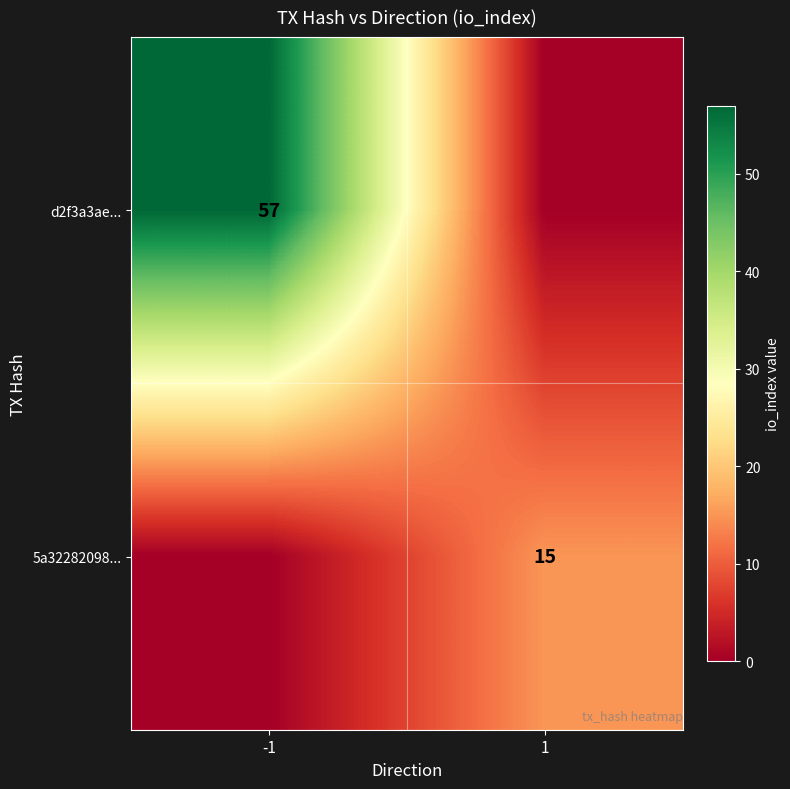

Is it true that 5a32282098... equals 22 at 1?

False